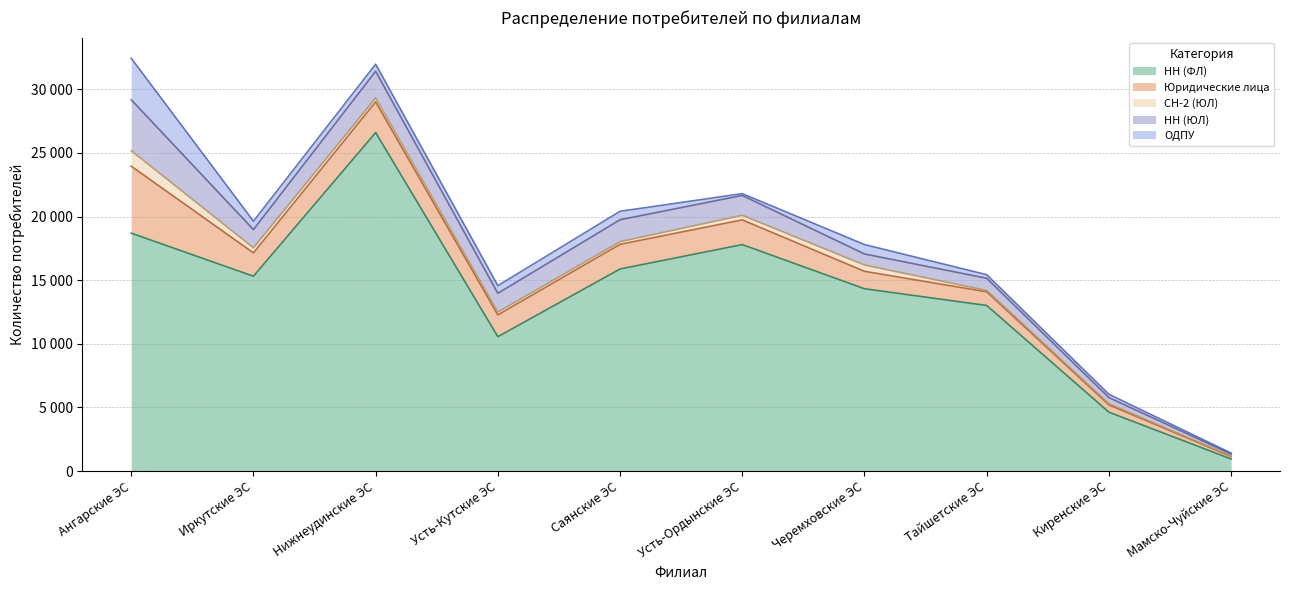

At how many categories does at least one series exceed 2538?

9